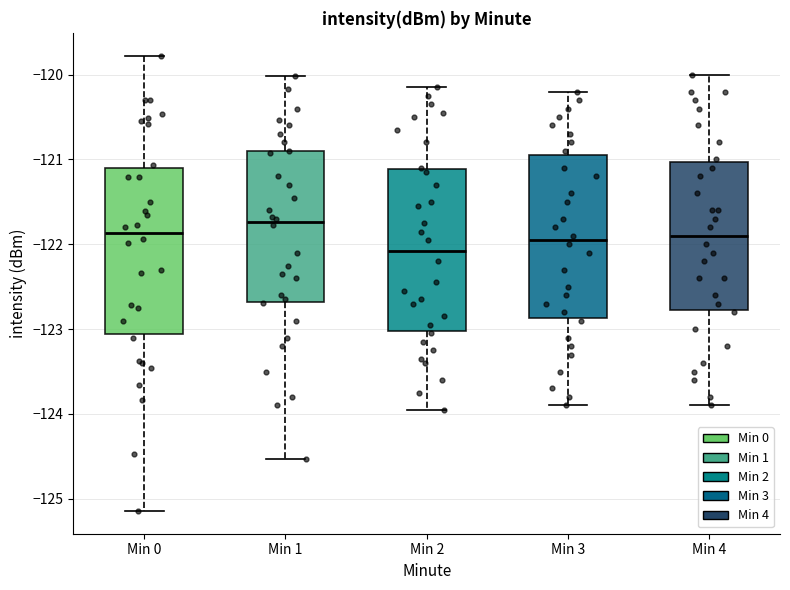

Reading left to right, read every box against the y-axis: the position of its median line, the range the box covers, and the ends of its whiskers. The values are not printed on the chart, so give them approximately, as read against the axis.

Min 0: median -121.9, box -123.1 to -121.1, whiskers -125.1 to -119.8
Min 1: median -121.7, box -122.7 to -120.9, whiskers -124.5 to -120.0
Min 2: median -122.1, box -123.0 to -121.1, whiskers -123.9 to -120.1
Min 3: median -121.9, box -122.9 to -120.9, whiskers -123.9 to -120.2
Min 4: median -121.9, box -122.8 to -121.0, whiskers -123.9 to -120.0